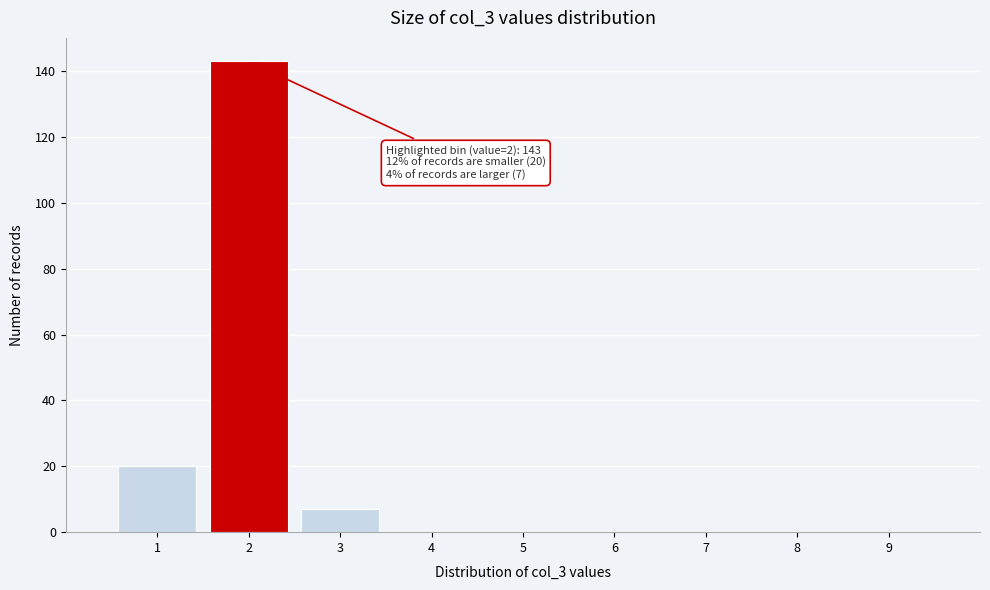

Which range on the x-axis has the tallest bar?

1.5 to 2.5